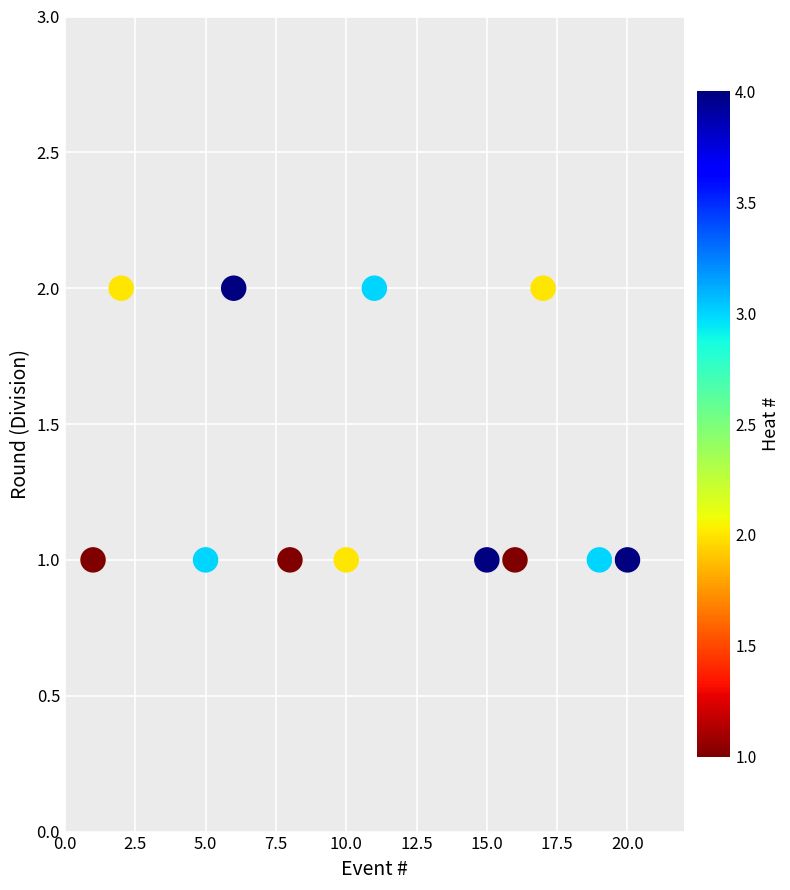

What is the average X value?

11